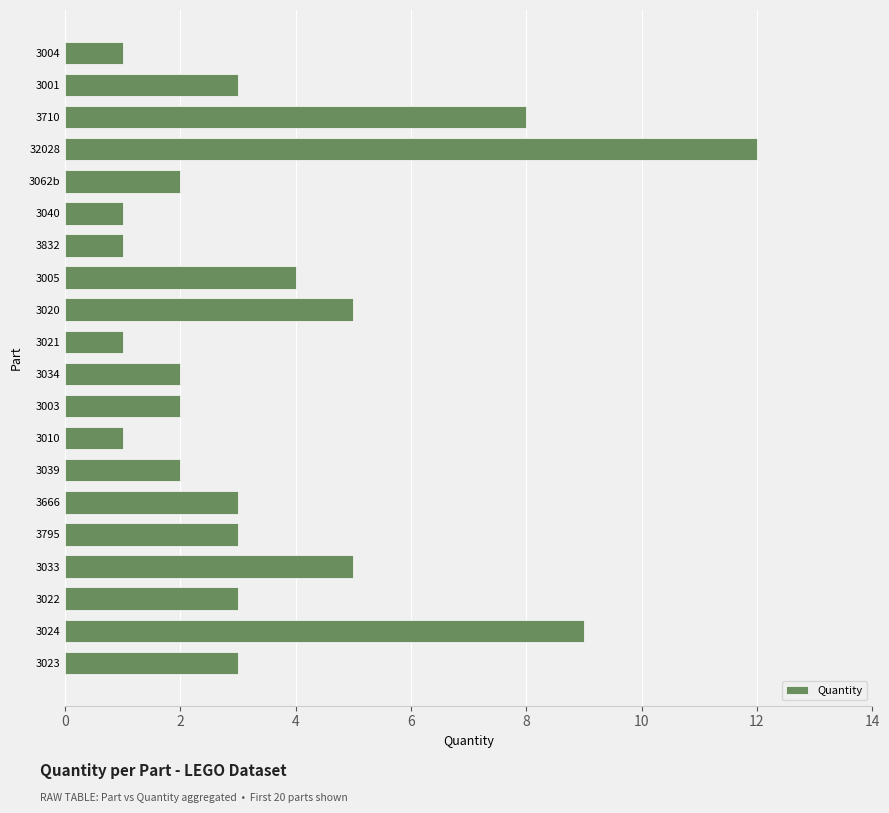

Is it true that the value at 32028 is 8?

False